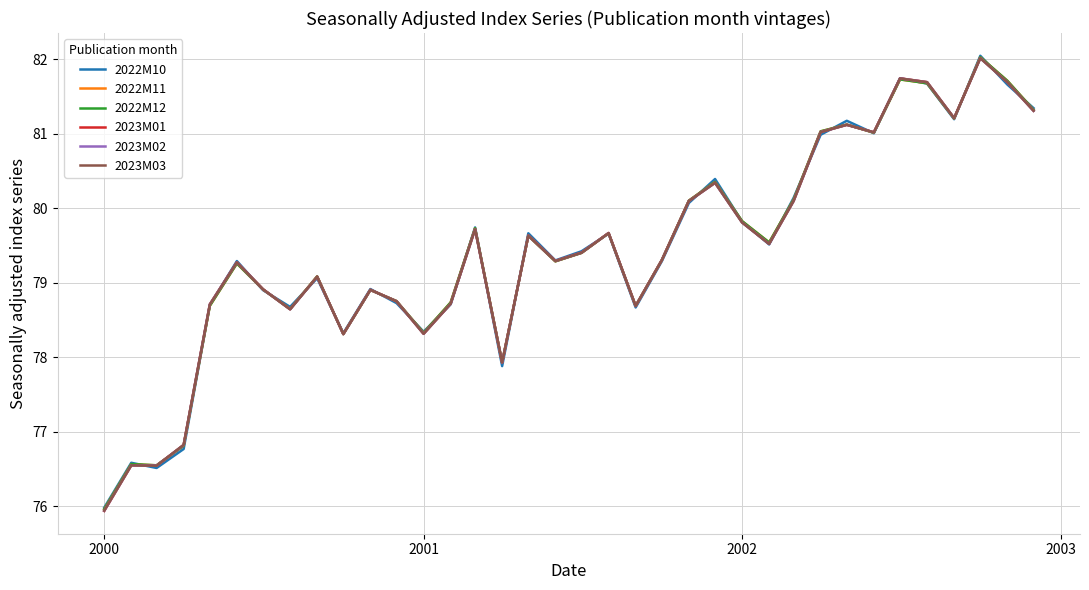

Which series has the widest spread of values?

2023M01